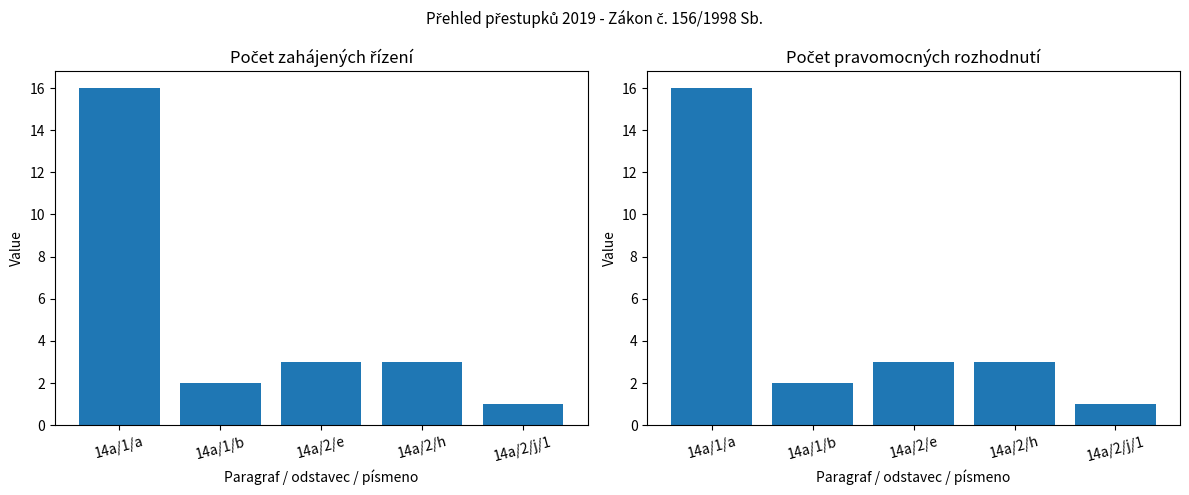

What is the sum of all Počet zahájených řízení values?

25